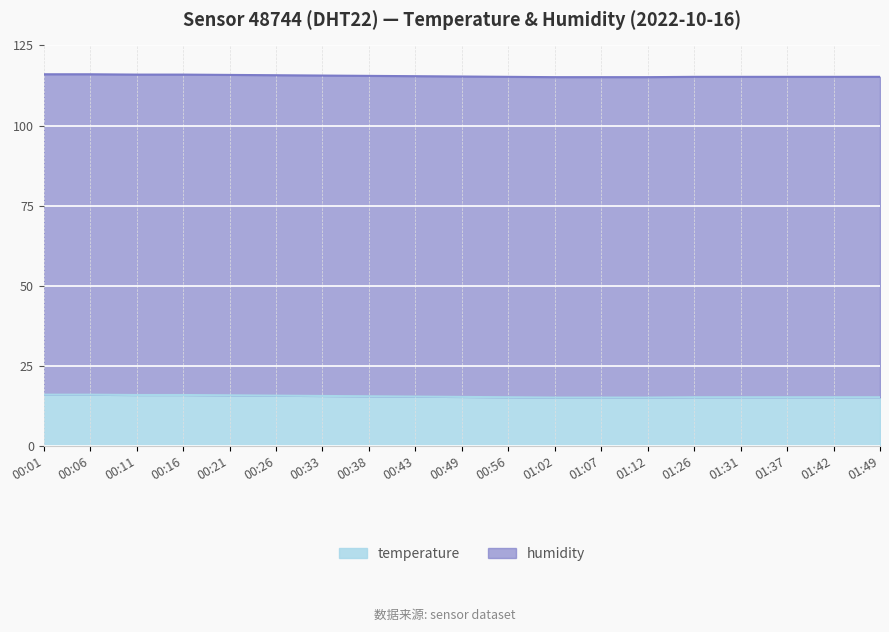

Rank the categories by value from lowest to highest.

01:02, 01:07, 01:12, 00:56, 01:26, 01:31, 01:37, 01:42, 01:49, 00:49, 00:43, 00:38, 00:33, 00:26, 00:21, 00:11, 00:16, 00:01, 00:06